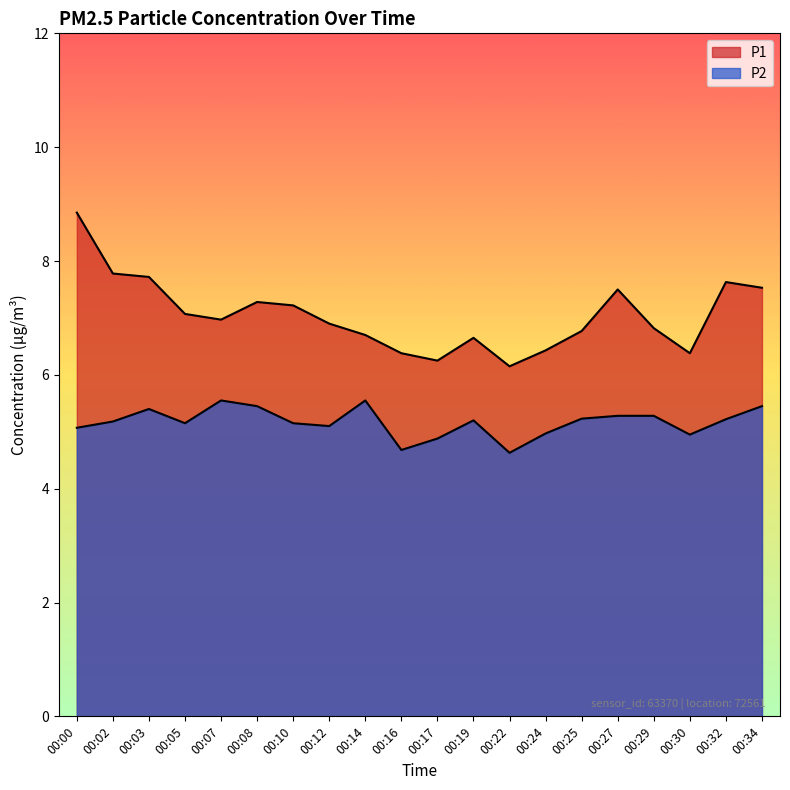

The value of P2 at 00:30 is 5.0. True or false?

True